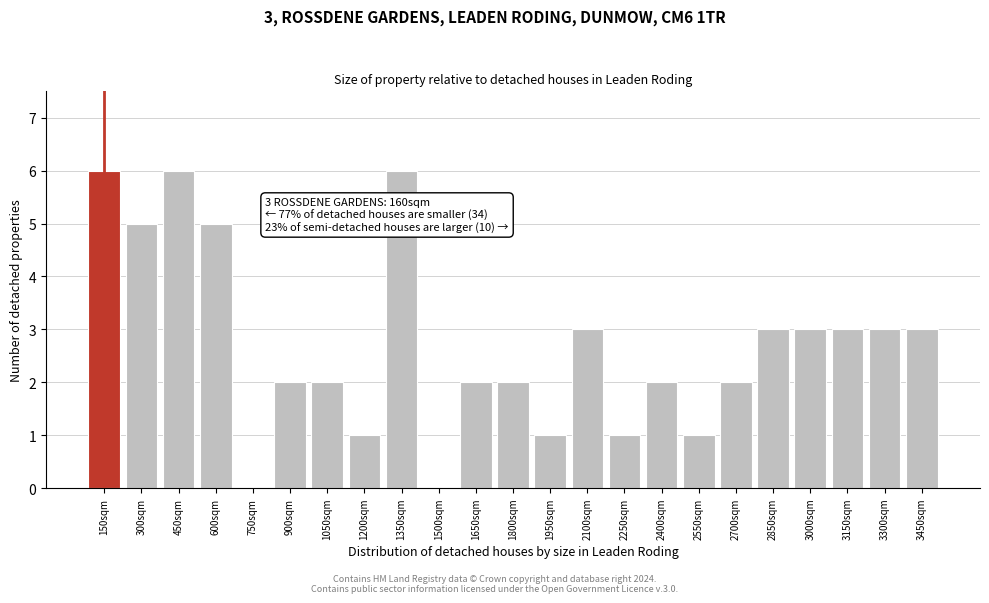

Reading right to left, extract all data points from this chart.

3450sqm=3	3300sqm=3	3150sqm=3	3000sqm=3	2850sqm=3	2700sqm=2	2550sqm=1	2400sqm=2	2250sqm=1	2100sqm=3	1950sqm=1	1800sqm=2	1650sqm=2	1500sqm=0	1350sqm=6	1200sqm=1	1050sqm=2	900sqm=2	750sqm=0	600sqm=5	450sqm=6	300sqm=5	150sqm=6